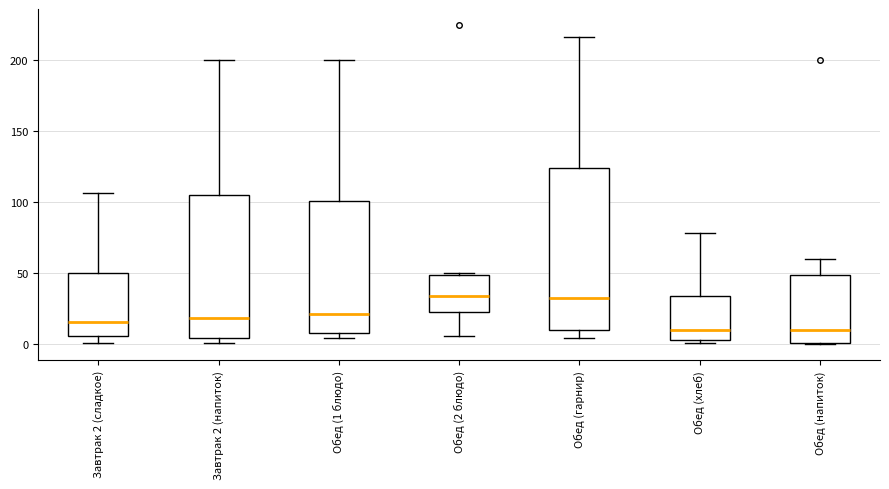

Where does the median line of the box for Завтрак 2 (сладкое) sit on the y-axis? The values are not printed on the chart, so give them approximately, as read against the axis.

15